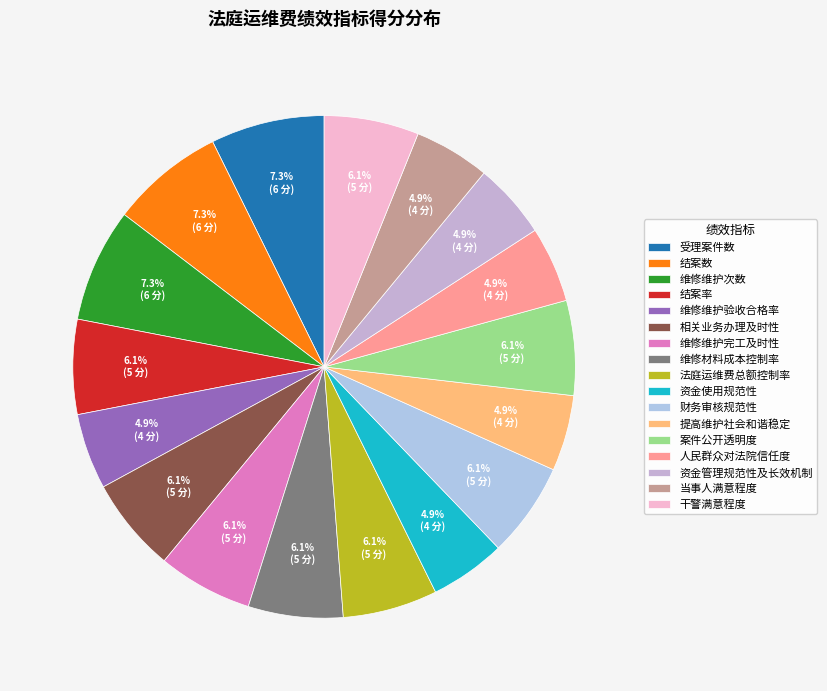

How many segments does this pie chart have?

17